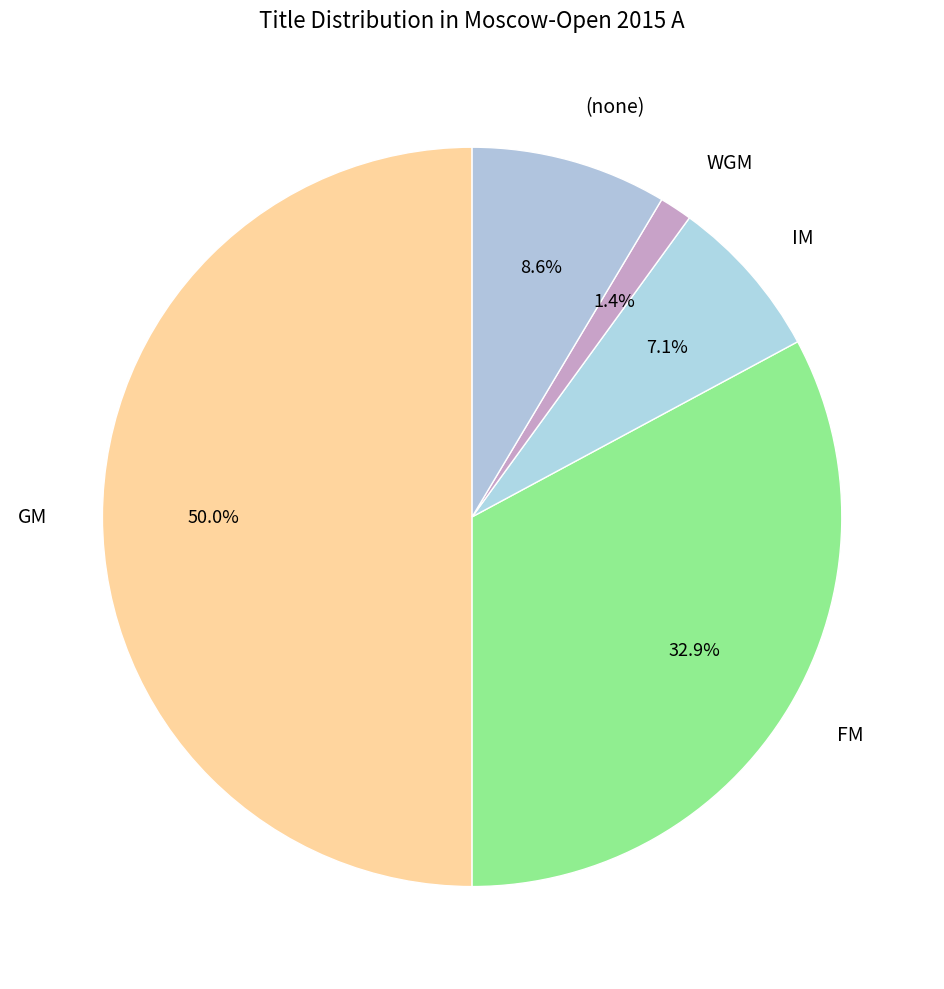

How many segments does this pie chart have?

5